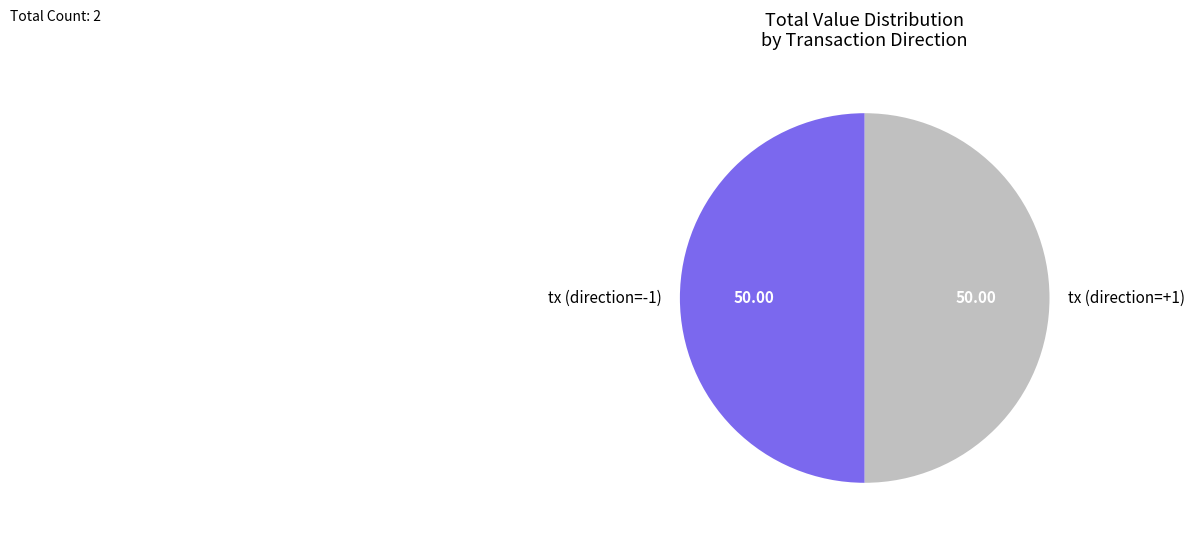

Do tx (direction=-1) and tx (direction=+1) together represent more than half of the pie?

Yes